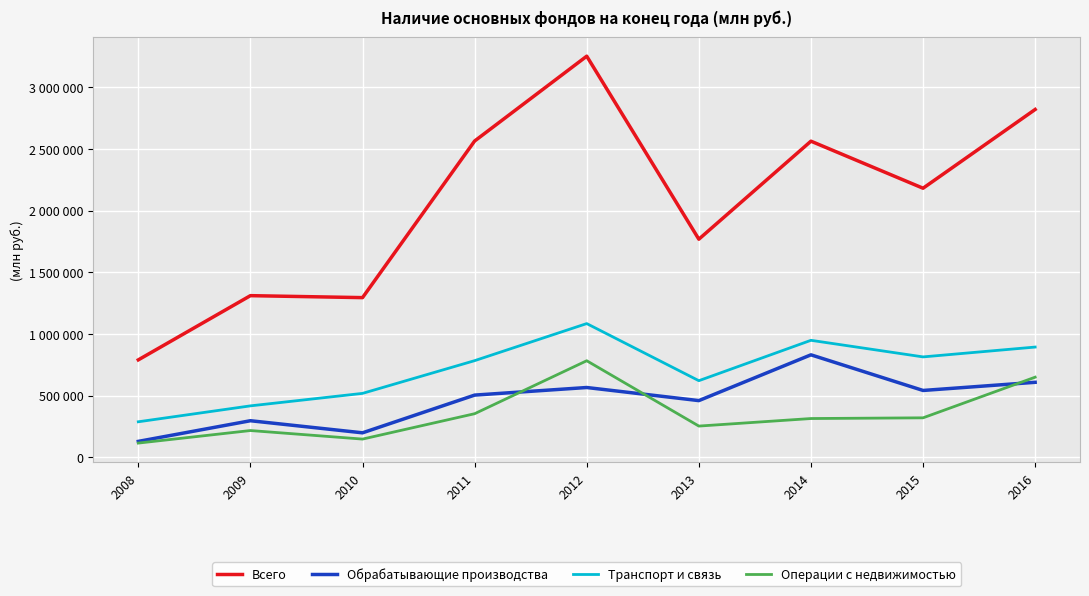

At how many categories does at least one series exceed 2221407?

4